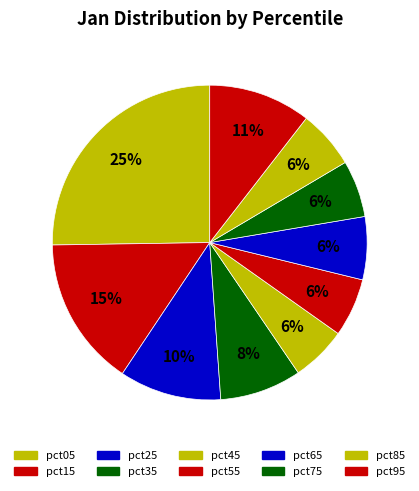

How many segments does this pie chart have?

10